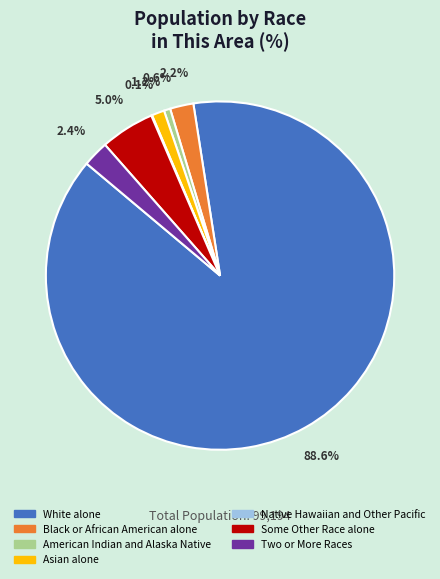

Does any single category account for the majority?

Yes